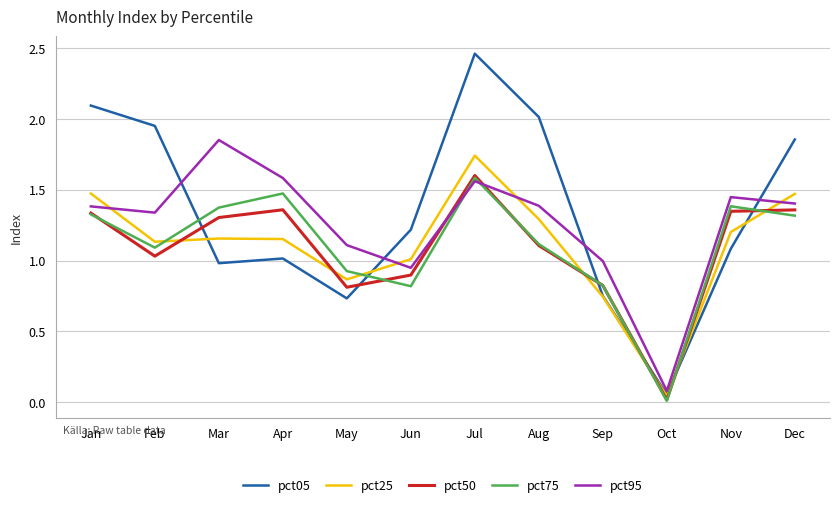

Which series ends up on top after the final intersection of pct75 and pct05?

pct05